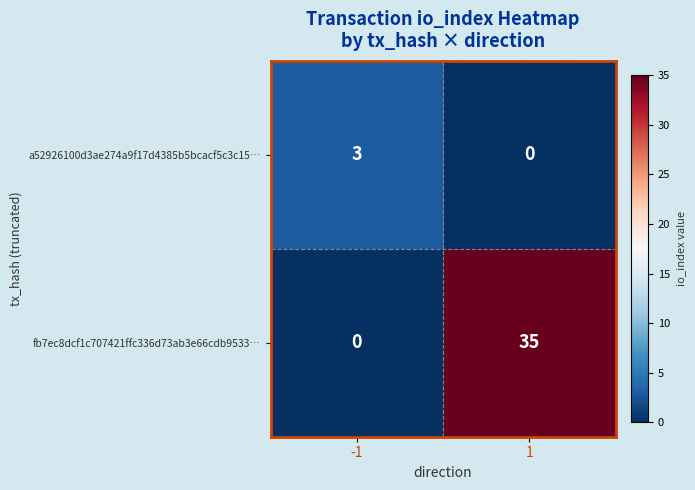

How many distinct data groups are displayed?

2